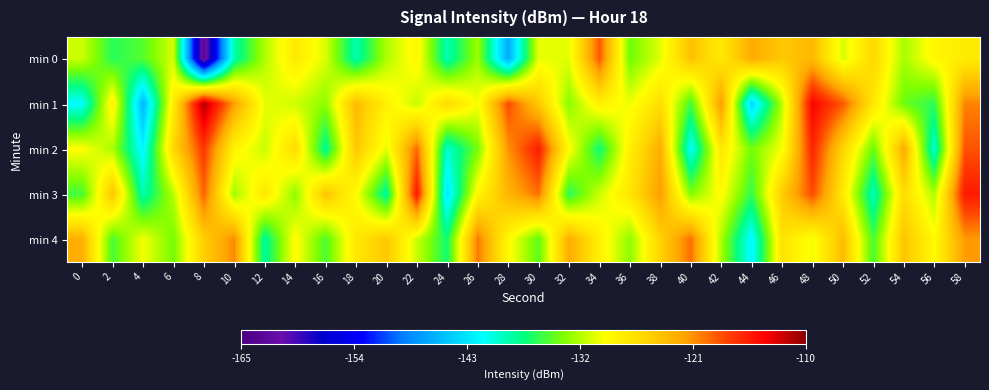

What is the difference between the highest and lowest values at 0?

19.0